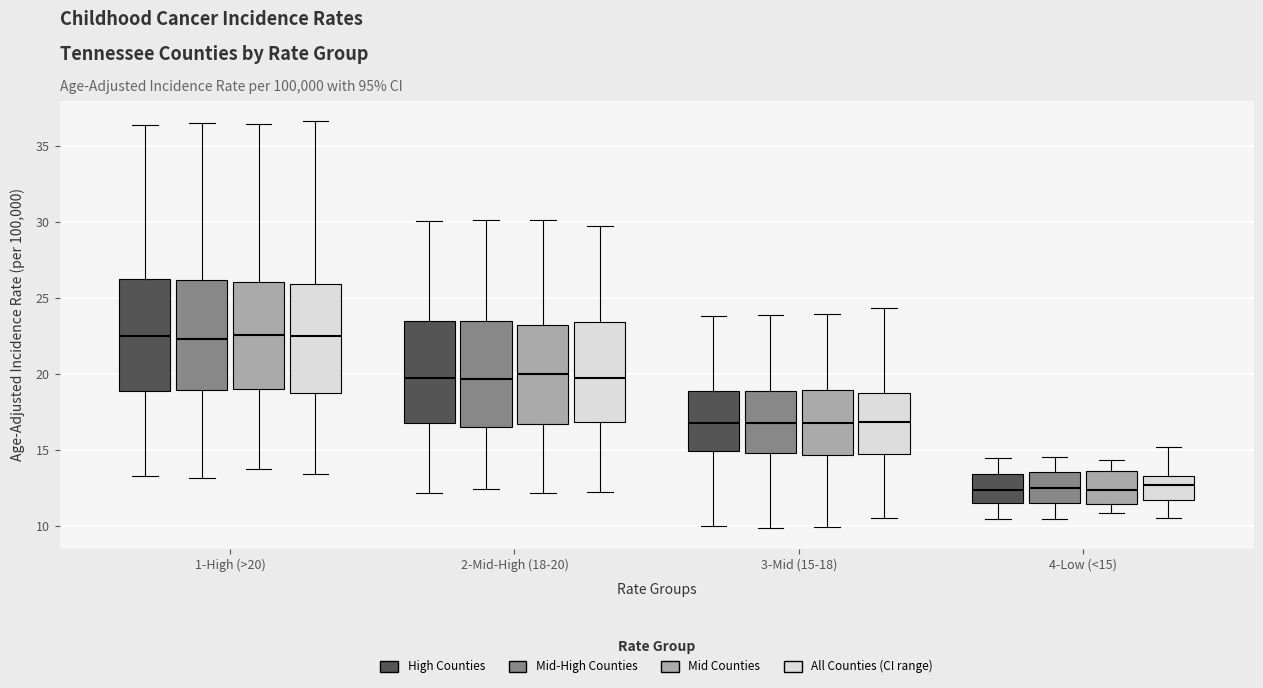

Reading left to right, transcribe this box plot: for each box, give where its median line is, the range the box spans, and where its two whiskers end, as read against the y-axis. The values are not printed on the chart, so give them approximately, as read against the axis.

1-High (>20) (High Counties): median 22.5, box 19.0 to 26.5, whiskers 13.5 to 36.5
1-High (>20) (Mid-High Counties): median 22.5, box 19.0 to 26.0, whiskers 13.0 to 36.5
1-High (>20) (Mid Counties): median 22.5, box 19.0 to 26.0, whiskers 13.5 to 36.5
1-High (>20) (All Counties (CI range)): median 22.5, box 19.0 to 26.0, whiskers 13.5 to 36.5
2-Mid-High (18-20) (High Counties): median 20.0, box 17.0 to 23.5, whiskers 12.0 to 30.0
2-Mid-High (18-20) (Mid-High Counties): median 19.5, box 16.5 to 23.5, whiskers 12.5 to 30.0
2-Mid-High (18-20) (Mid Counties): median 20.0, box 17.0 to 23.0, whiskers 12.0 to 30.0
2-Mid-High (18-20) (All Counties (CI range)): median 19.5, box 17.0 to 23.5, whiskers 12.5 to 30.0
3-Mid (15-18) (High Counties): median 17.0, box 15.0 to 19.0, whiskers 10.0 to 24.0
3-Mid (15-18) (Mid-High Counties): median 17.0, box 15.0 to 19.0, whiskers 10.0 to 24.0
3-Mid (15-18) (Mid Counties): median 17.0, box 14.5 to 19.0, whiskers 10.0 to 24.0
3-Mid (15-18) (All Counties (CI range)): median 17.0, box 14.5 to 19.0, whiskers 10.5 to 24.5
4-Low (<15) (High Counties): median 12.5, box 11.5 to 13.5, whiskers 10.5 to 14.5
4-Low (<15) (Mid-High Counties): median 12.5, box 11.5 to 13.5, whiskers 10.5 to 14.5
4-Low (<15) (Mid Counties): median 12.5, box 11.5 to 13.5, whiskers 11.0 to 14.5
4-Low (<15) (All Counties (CI range)): median 12.5, box 11.5 to 13.5, whiskers 10.5 to 15.0